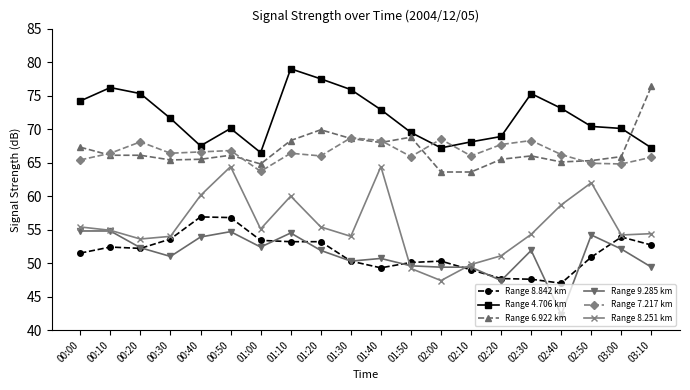

At which category is the sum across all series the highest?

01:10